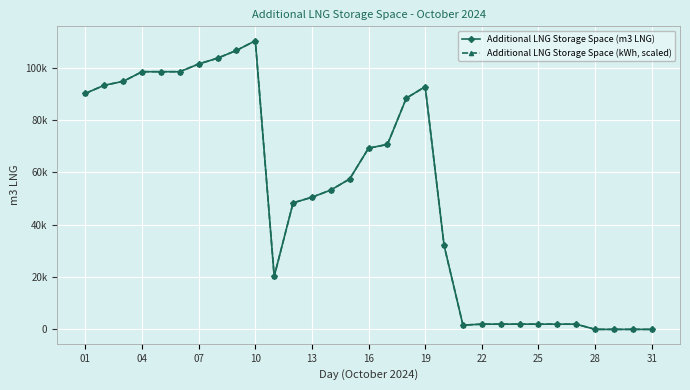

What are all the series names shown in the legend?

Additional LNG Storage Space (m3 LNG), Additional LNG Storage Space (kWh, scaled)